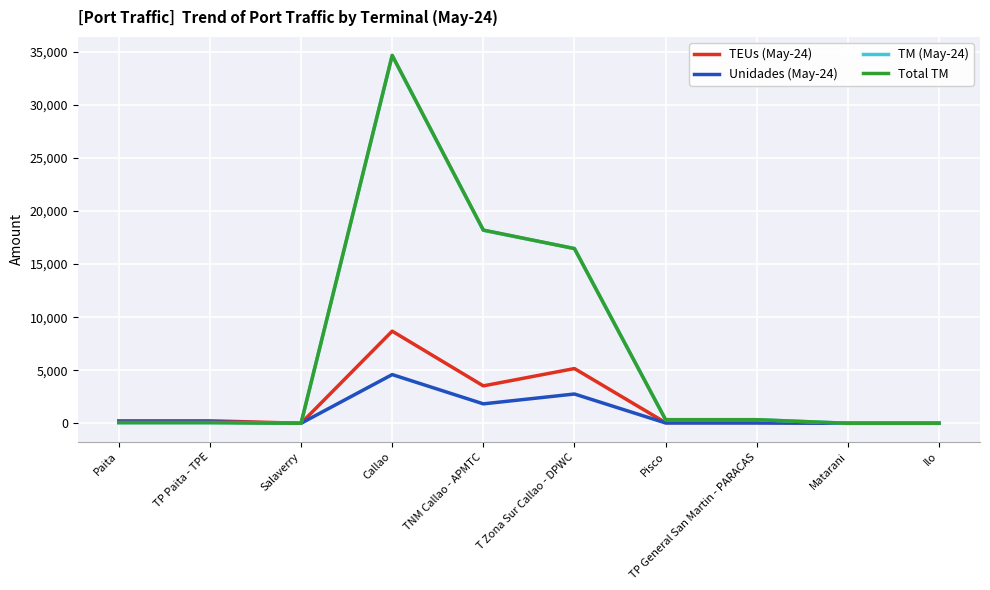

True or false: Unidades (May-24) has a value of 1711.9 at Matarani.

False